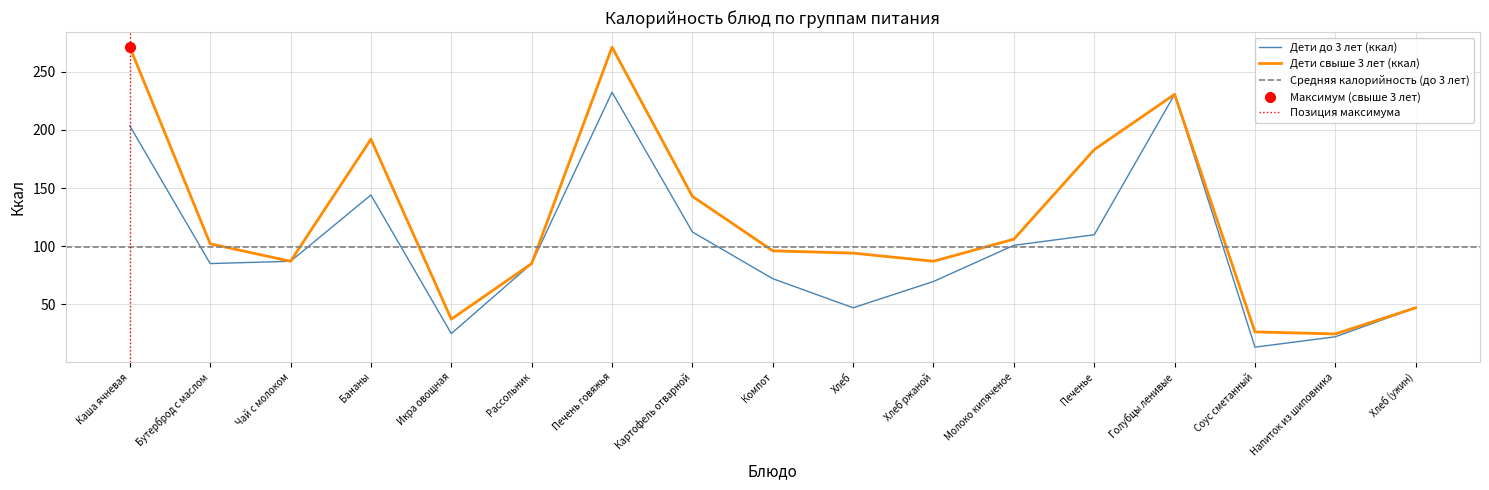

Which series changed the most between Каша ячневая and Молоко кипяченое?

Дети свыше 3 лет (ккал)